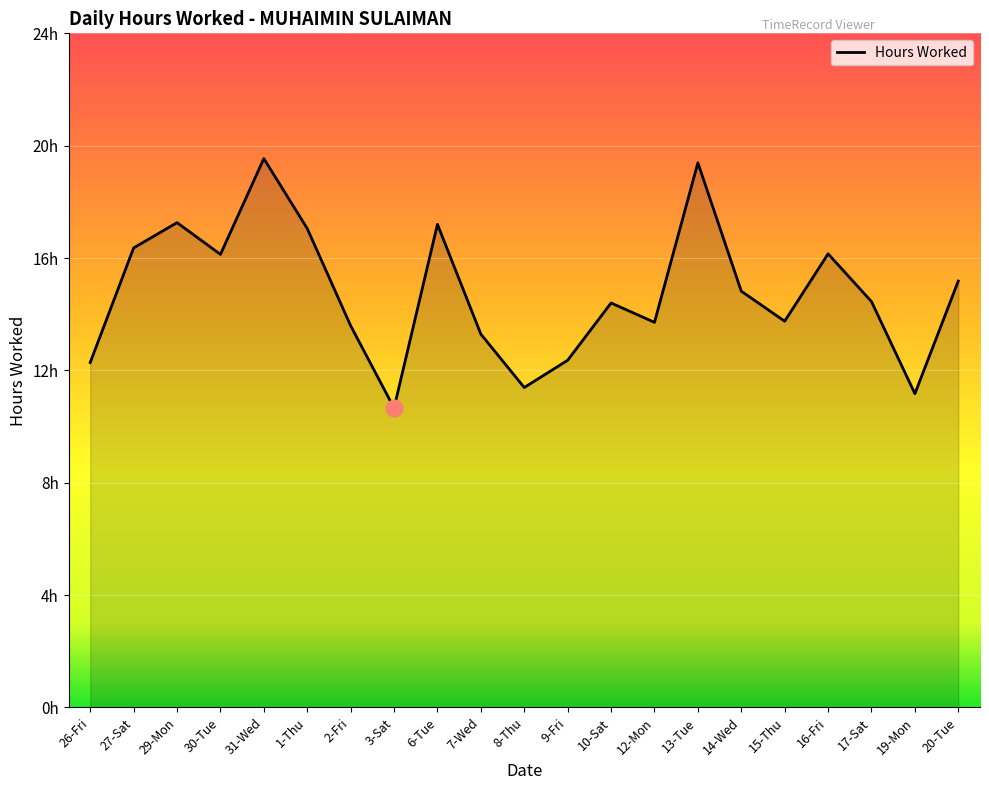

What is the label of the 7th point from the right?

13-Tue